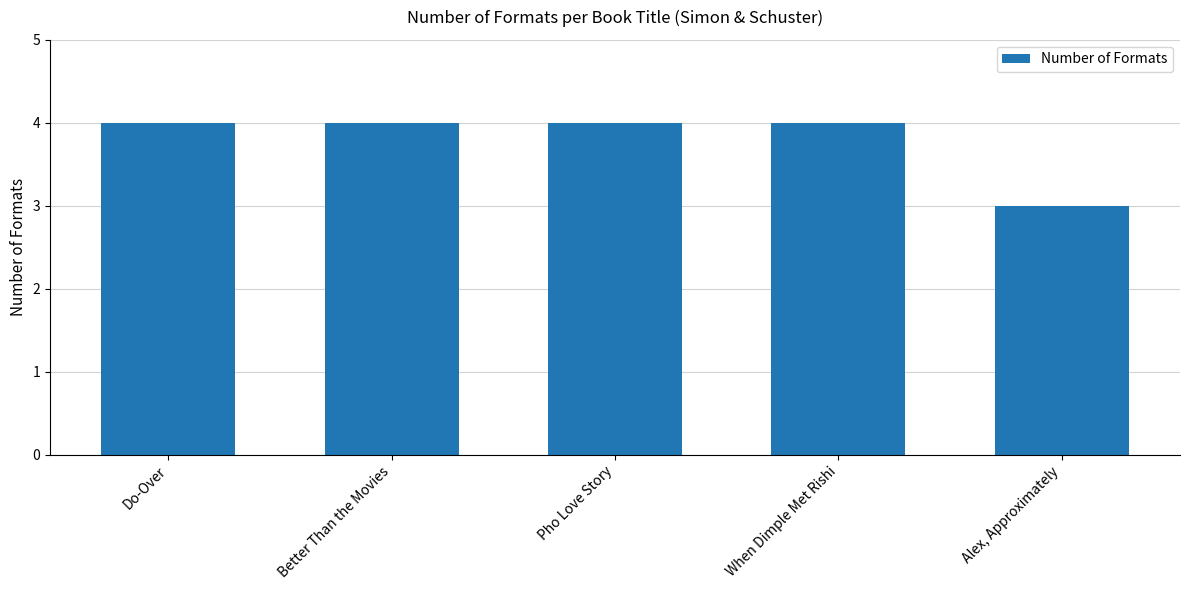

How many bars are there in total?

5